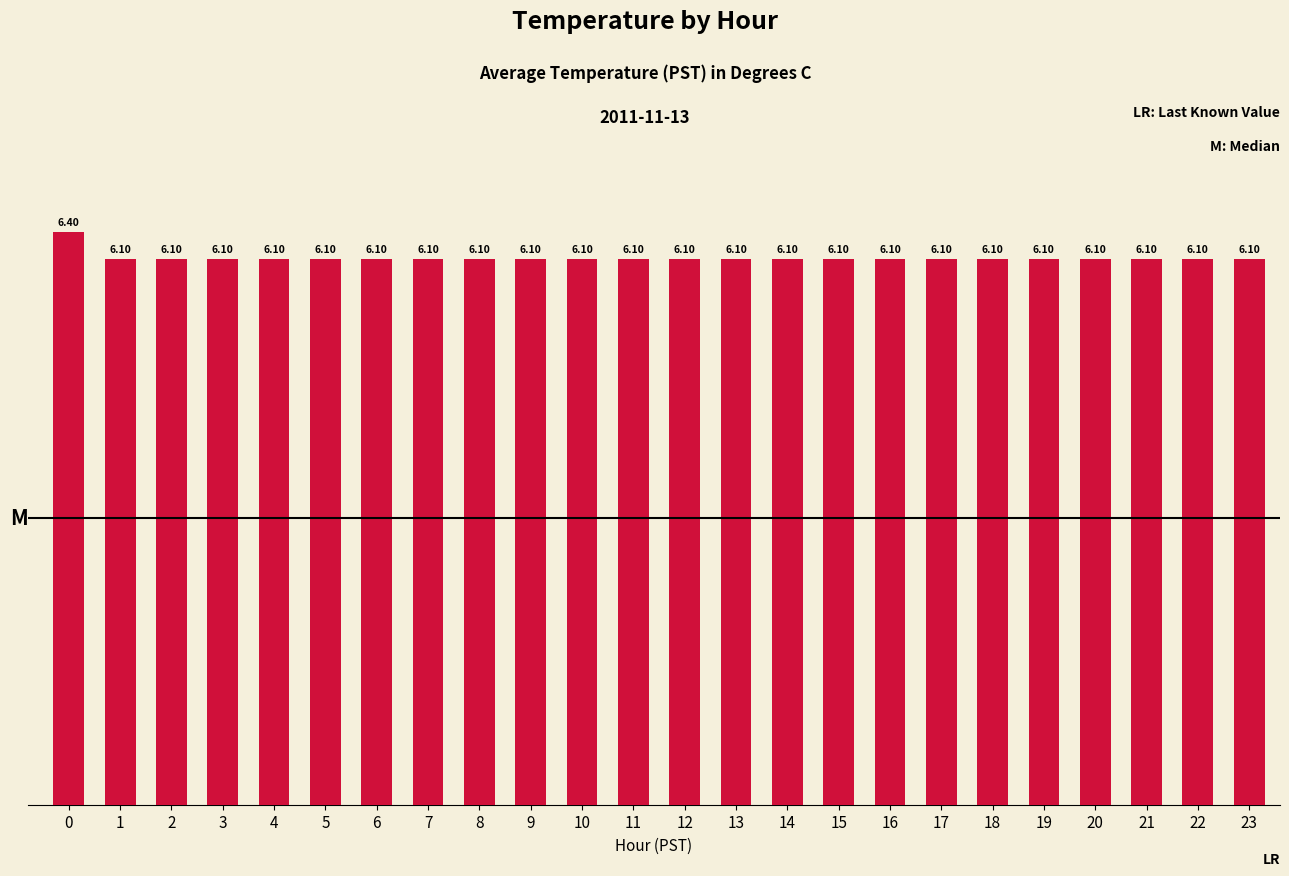

How many values are between 6 and 7?

24